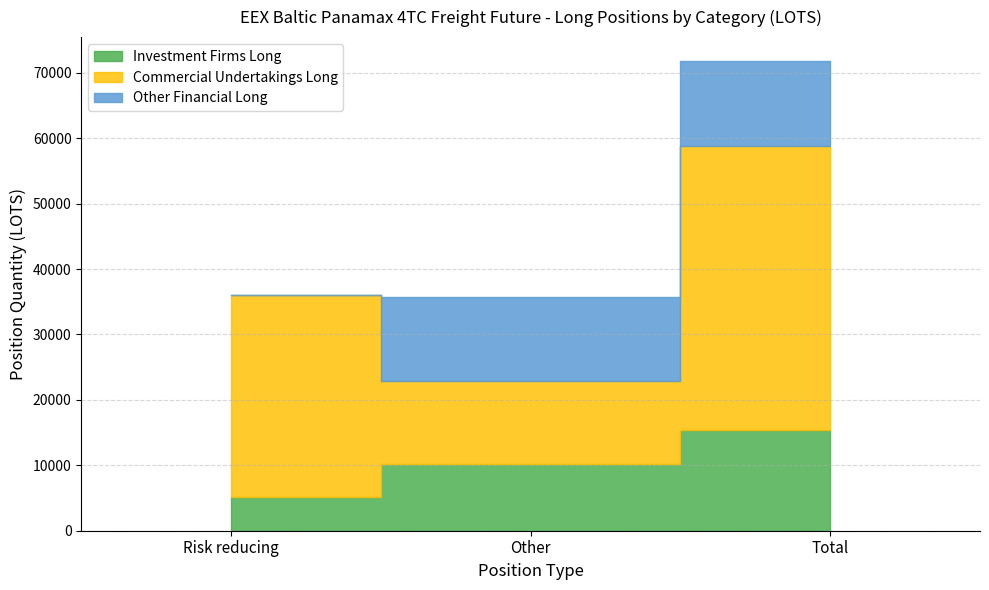

At how many categories does at least one series exceed 24531?

2